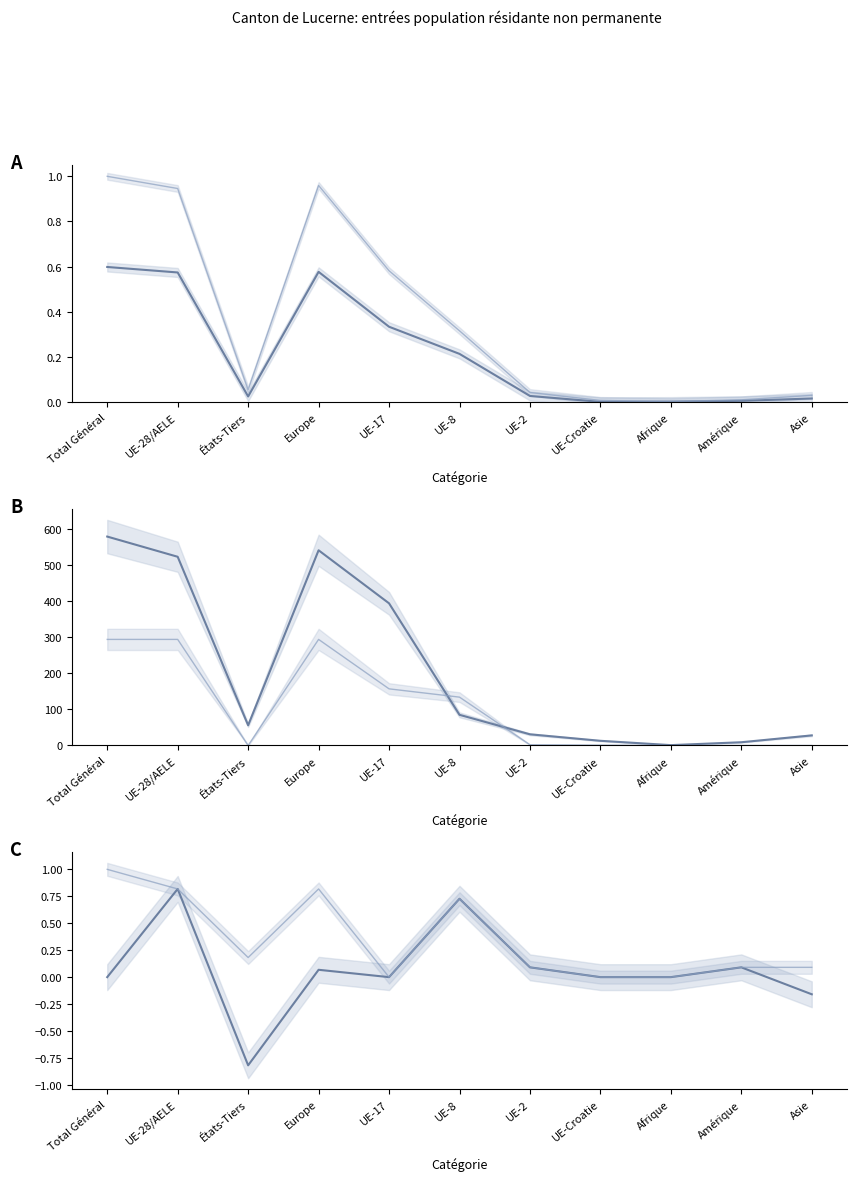

Which series has the largest range (max minus min)?

Total titulaires permis